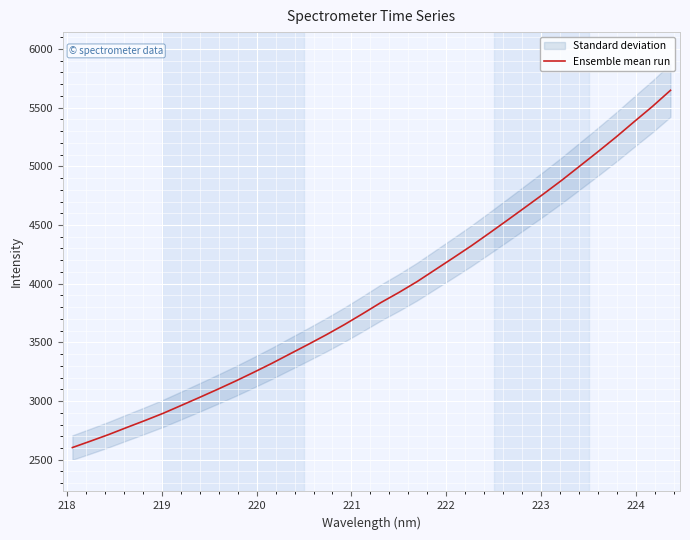

What is the maximum value for Ensemble mean run?

5647.6